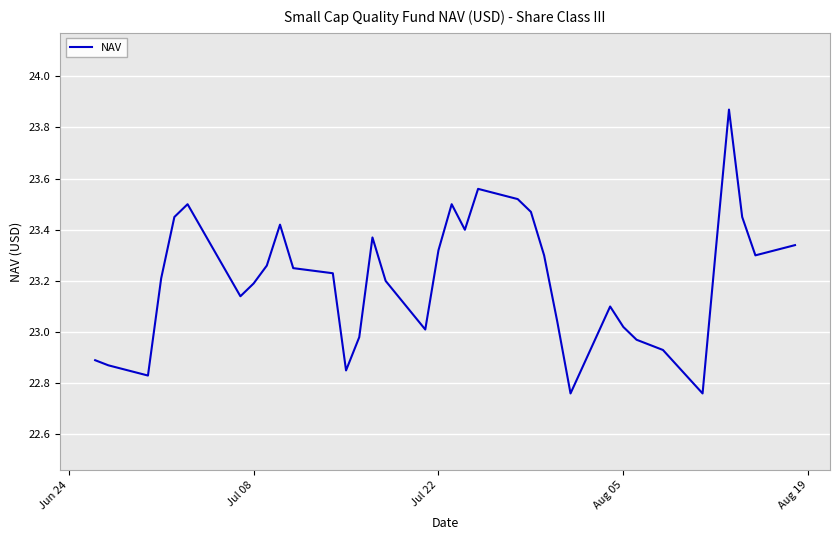

What is the difference between the maximum and minimum values?

1.1